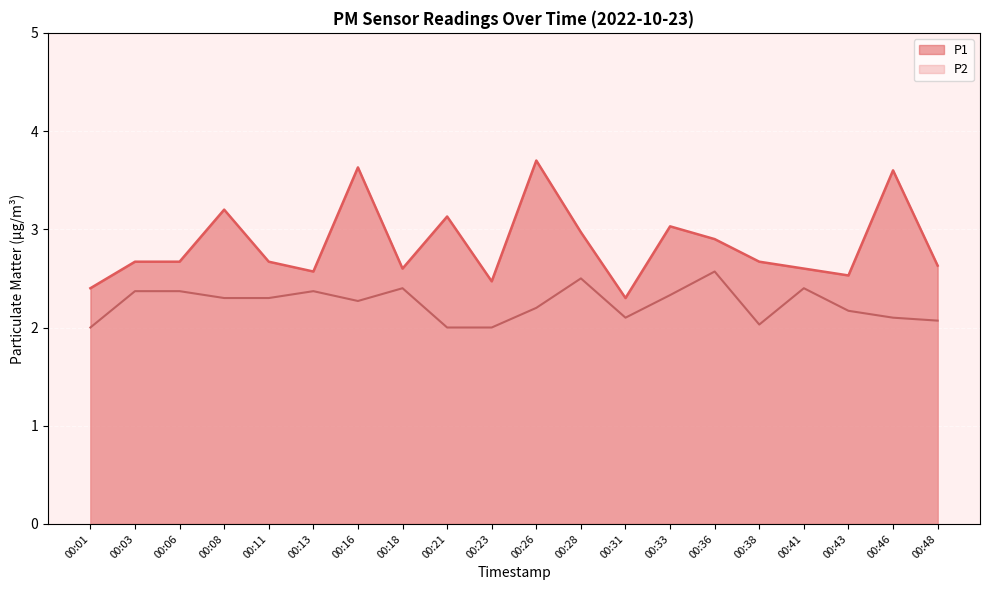

How many lines are shown in the chart?

2